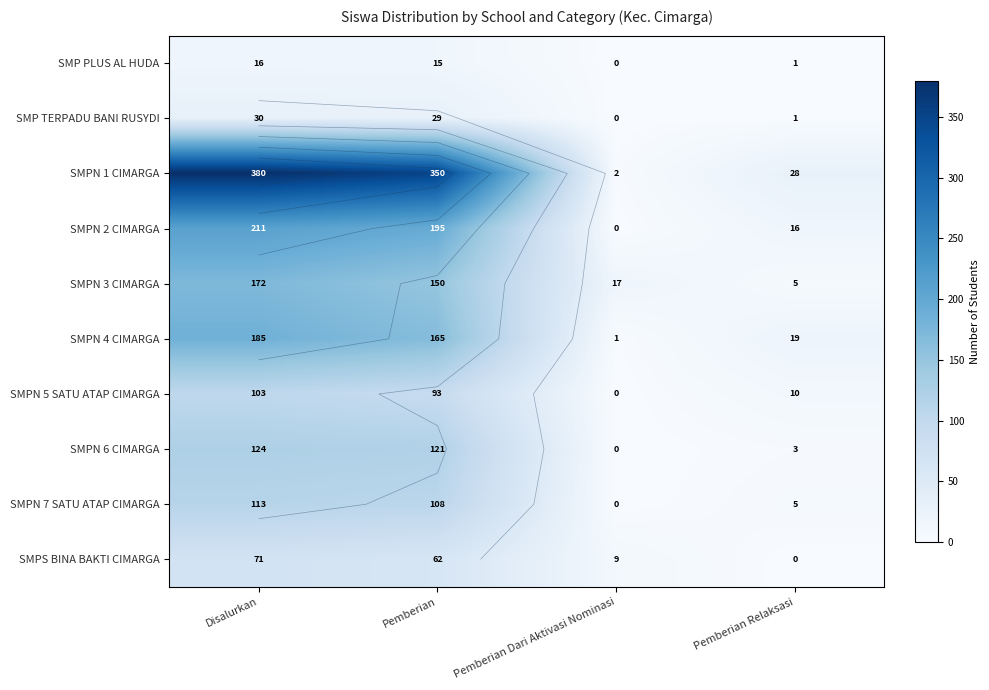

Is it true that SMPN 7 SATU ATAP CIMARGA equals 196 at Disalurkan?

False